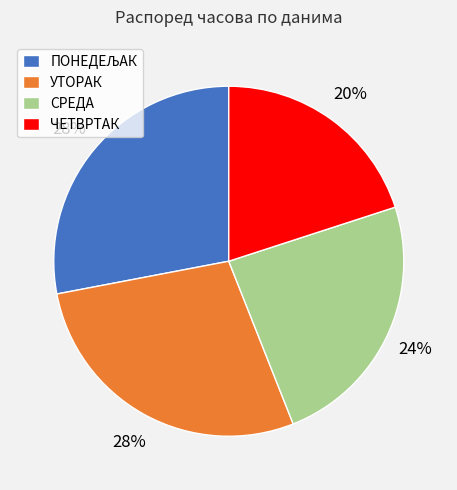

Do УТОРАК and ЧЕТВРТАК together represent more than half of the pie?

No